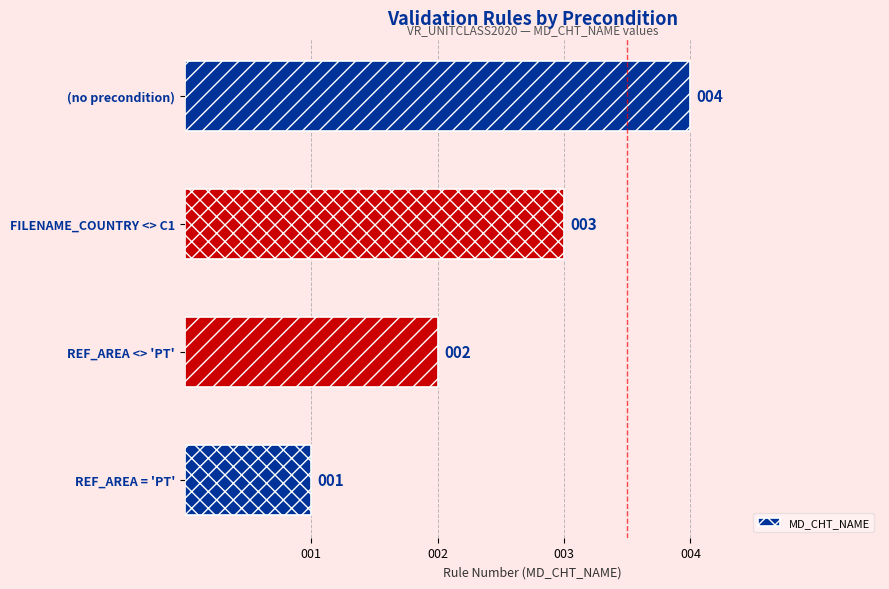

Read the value at FILENAME_COUNTRY <> C1.

3